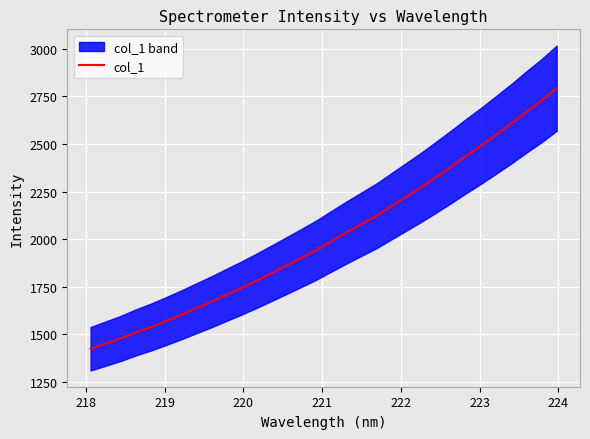

How many values exceed 1988?

16